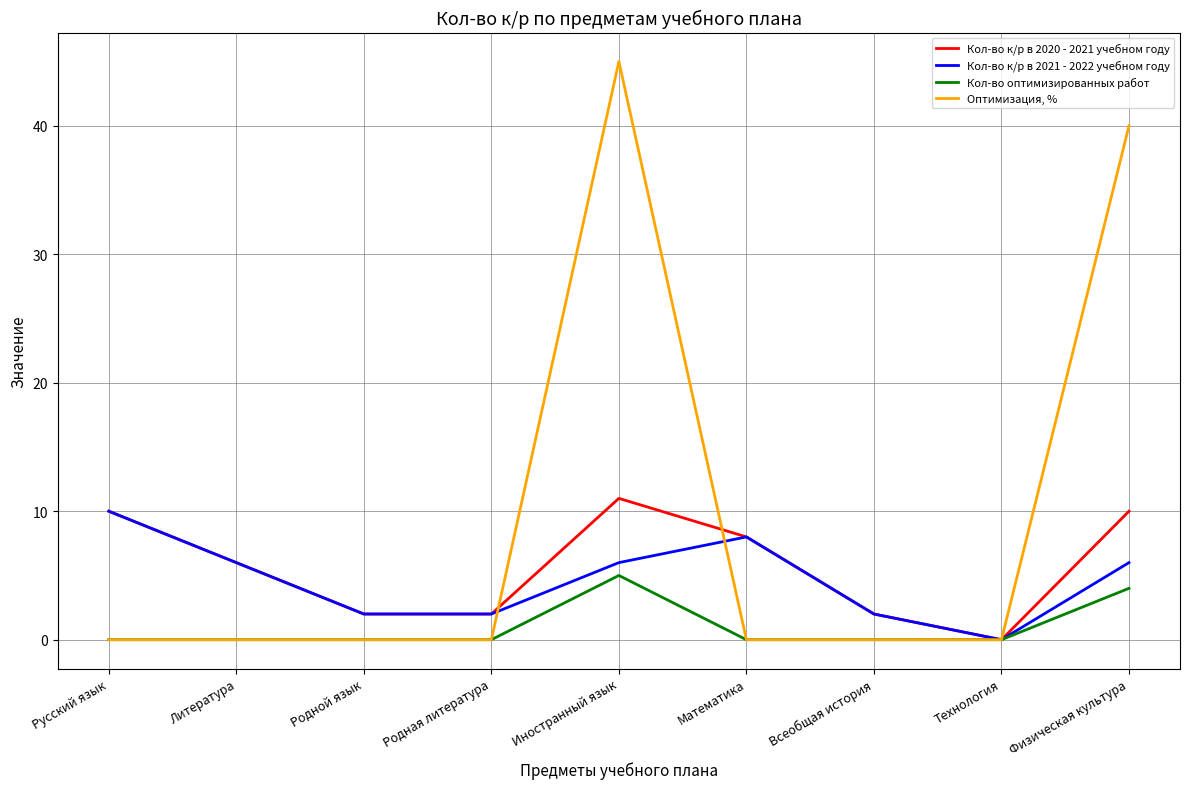

The value of Кол-во оптимизированных работ at Русский язык is -2. True or false?

False